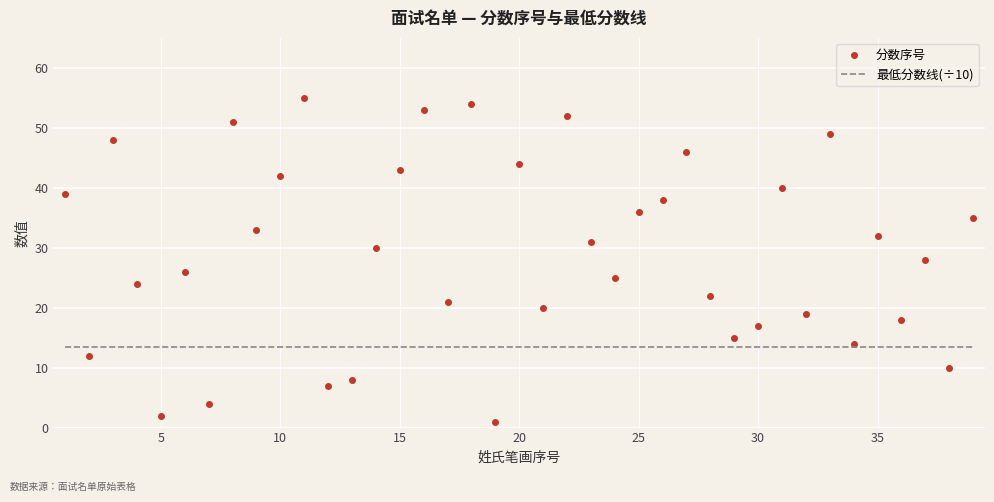

What is the greatest value displayed?

55.0